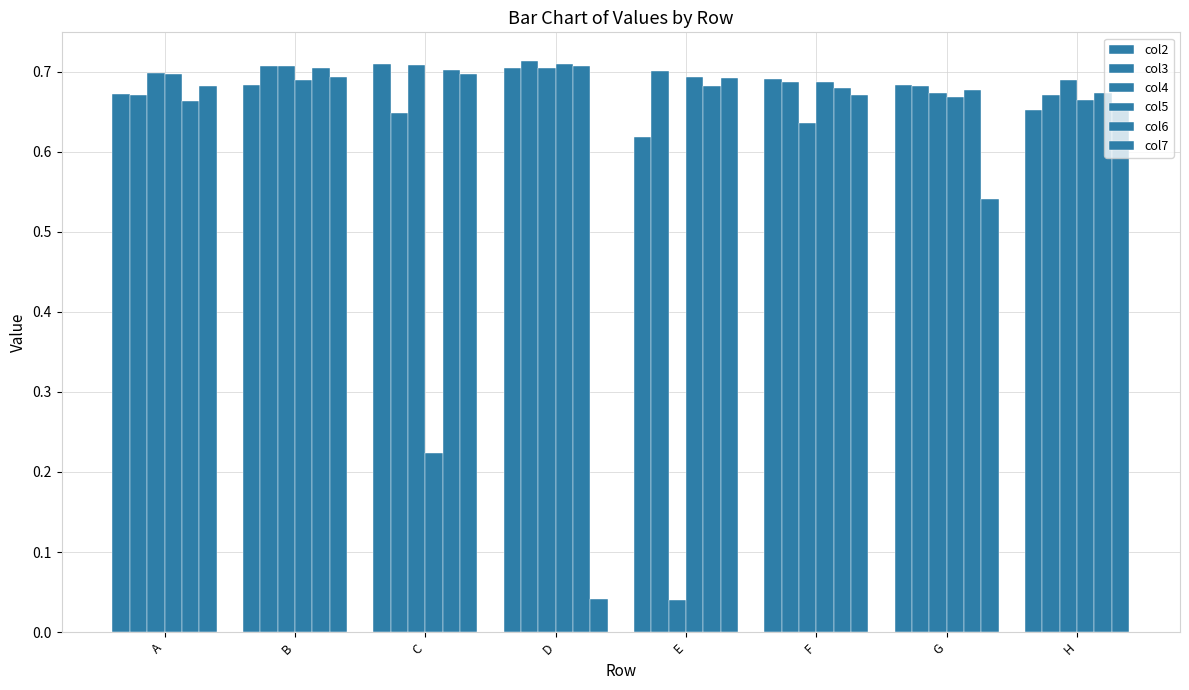

True or false: col2 has a value of 0.7 at D.

True